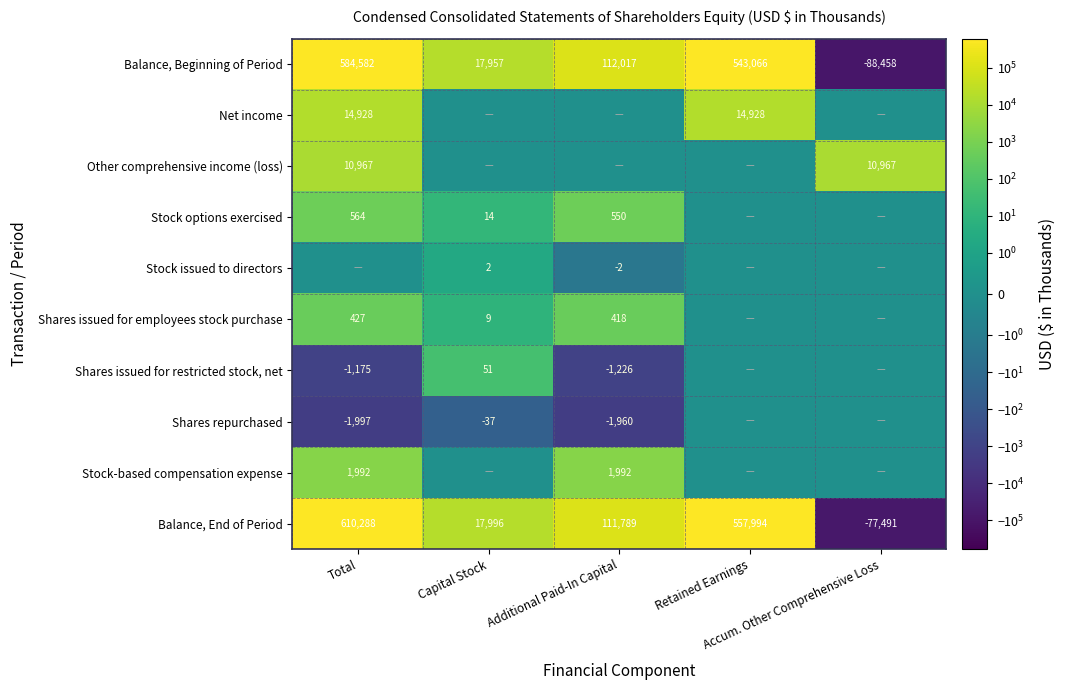

The value of Other comprehensive income (loss) at Total is 7019. True or false?

False